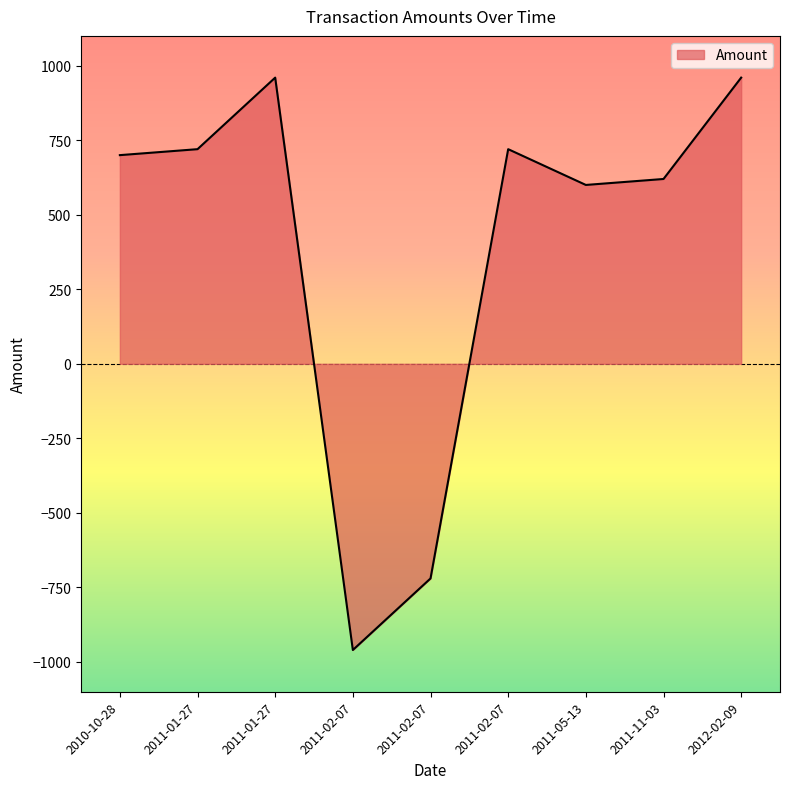

How many lines are shown in the chart?

1